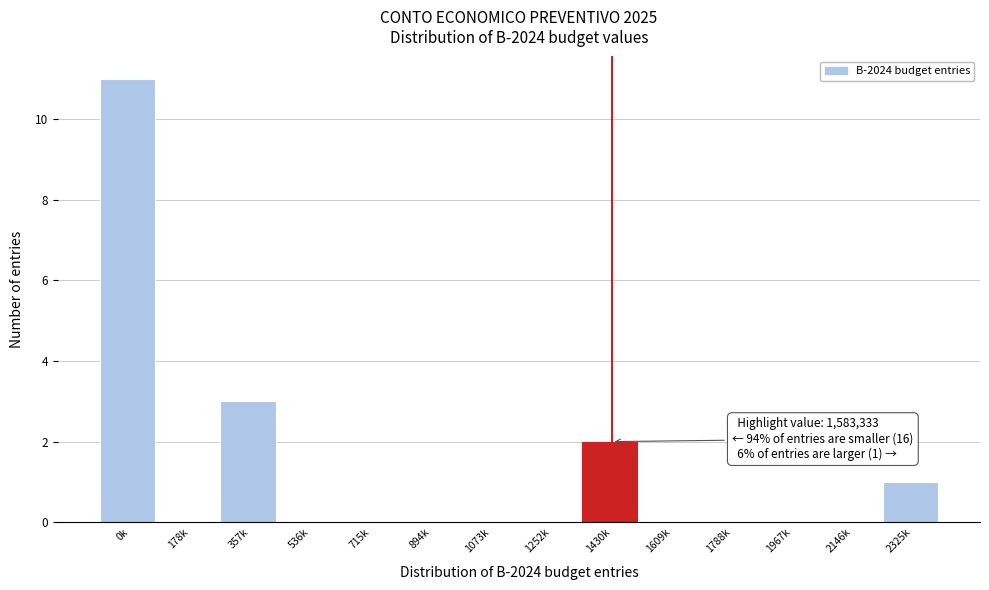

Reading left to right, list all the values displayed in this chart.

0k=11	178k=0	357k=3	536k=0	715k=0	894k=0	1073k=0	1252k=0	1430k=2	1609k=0	1788k=0	1967k=0	2146k=0	2325k=1